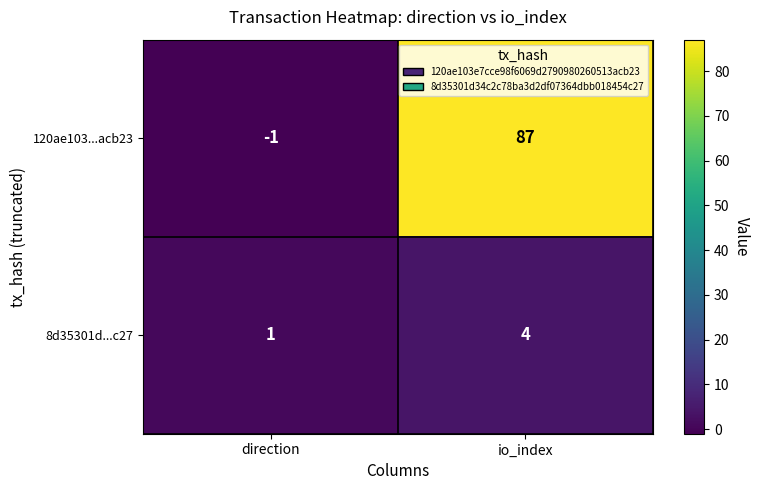

List the series in order of their overall mean, highest first.

120ae103...acb23, 8d35301d...c27